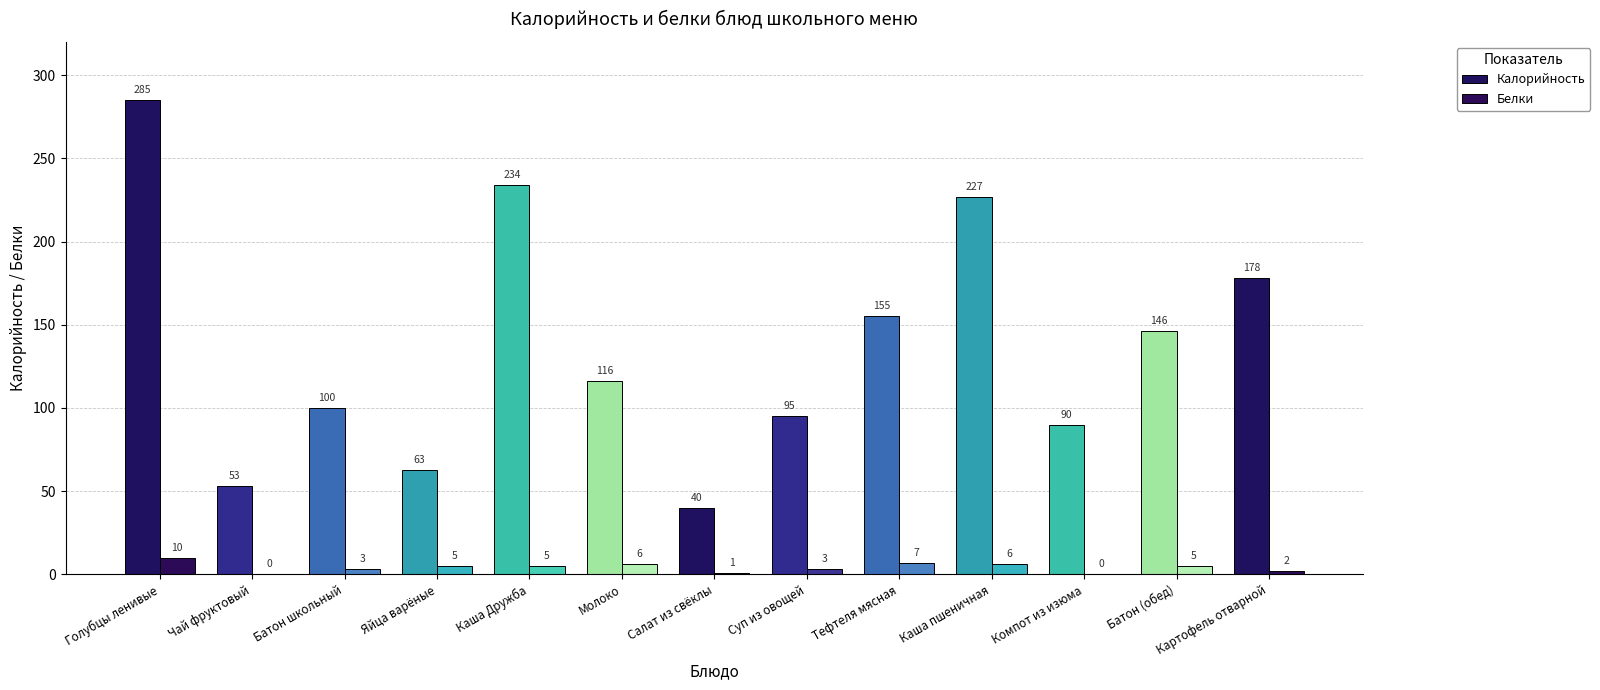

Which category has the highest value across all series?

Голубцы ленивые